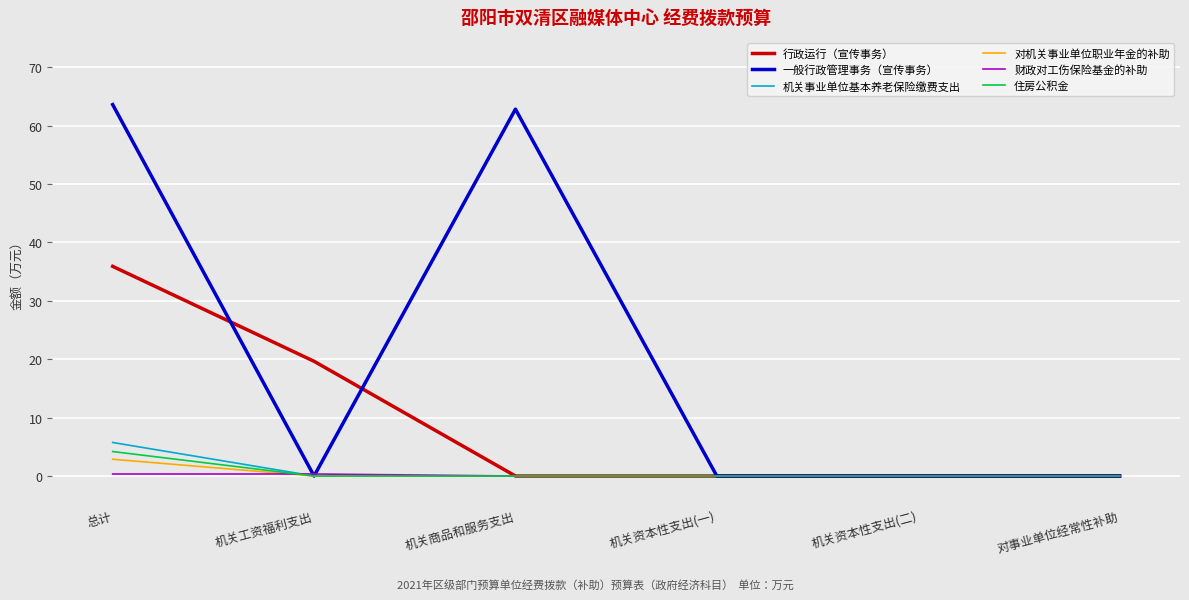

Where is 行政运行（宣传事务） nearest to the value 17?

机关工资福利支出